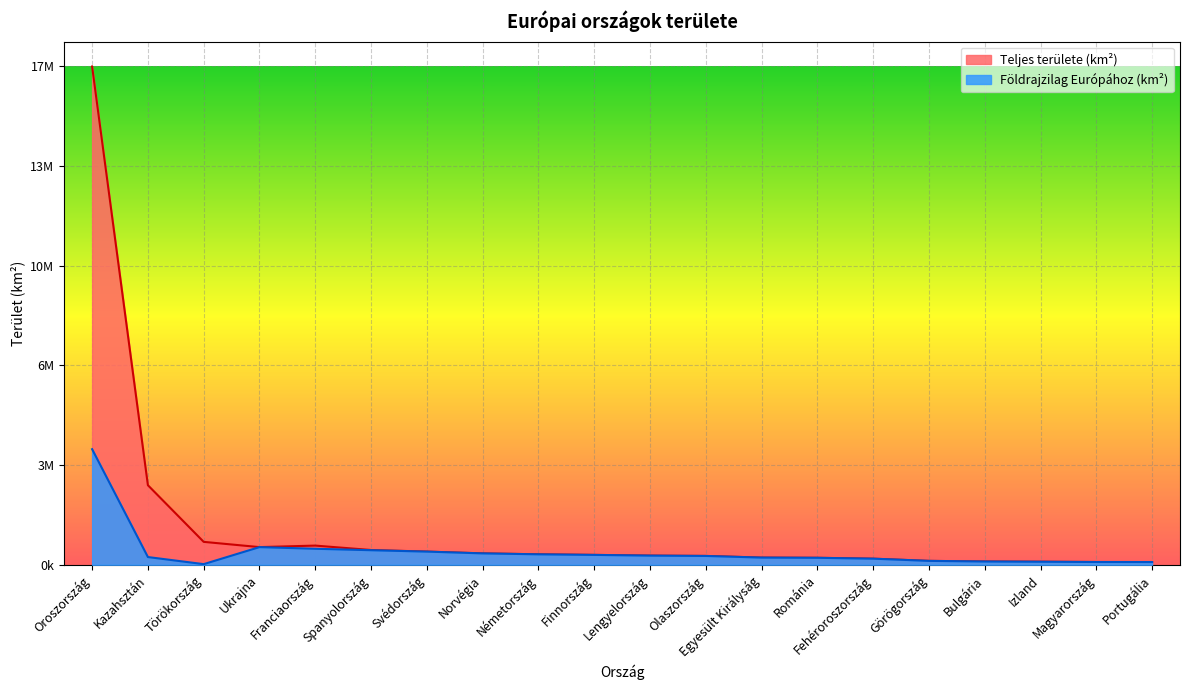

How many data points in Teljes területe (km²) are above 337030?

9